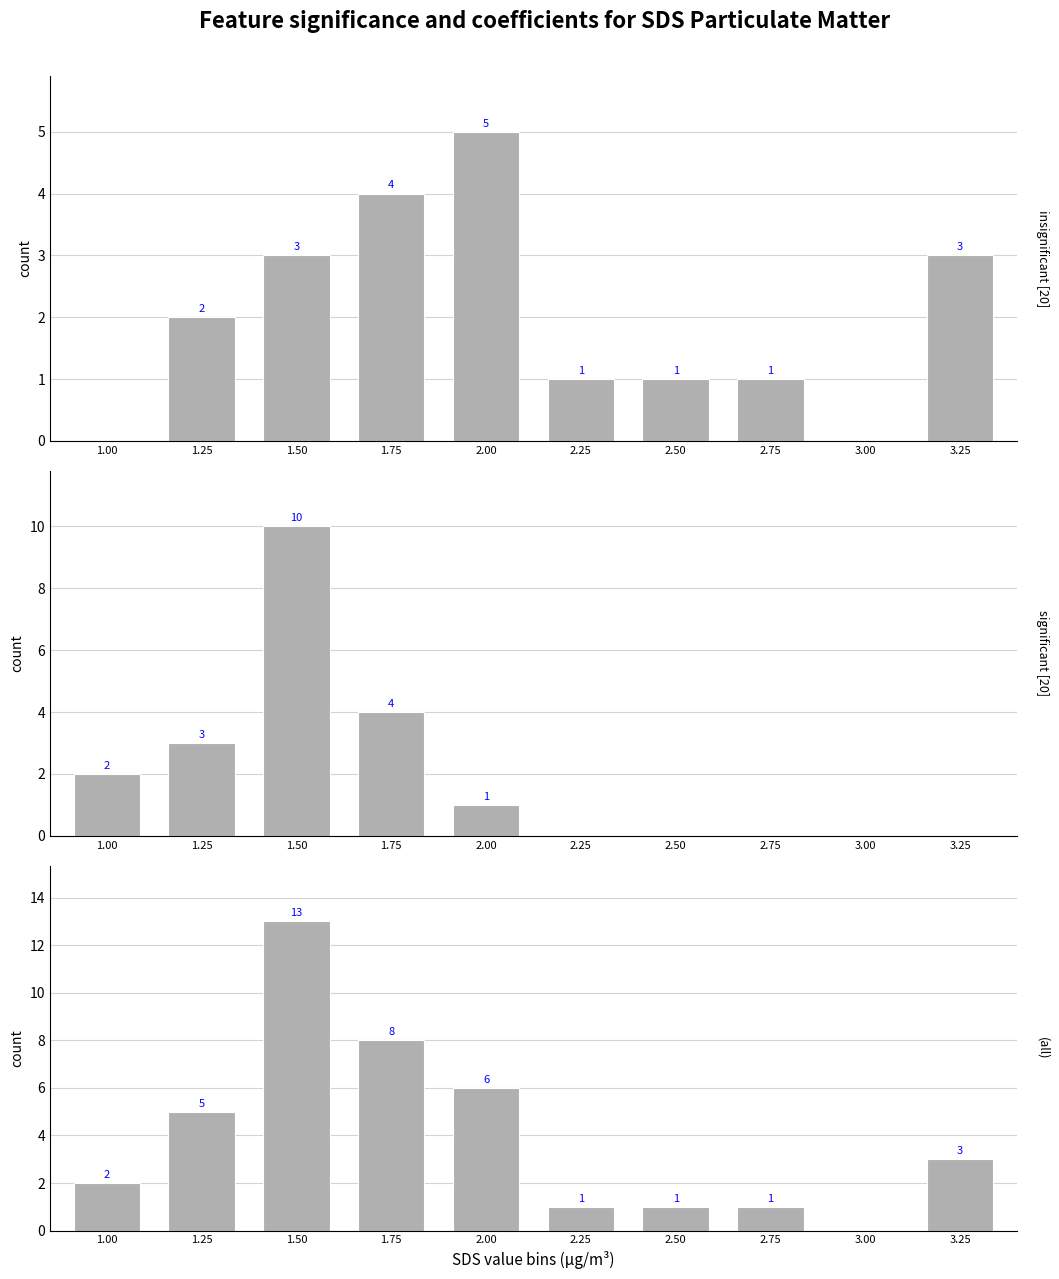

What is the difference between the maximum and minimum values in the all series?

13